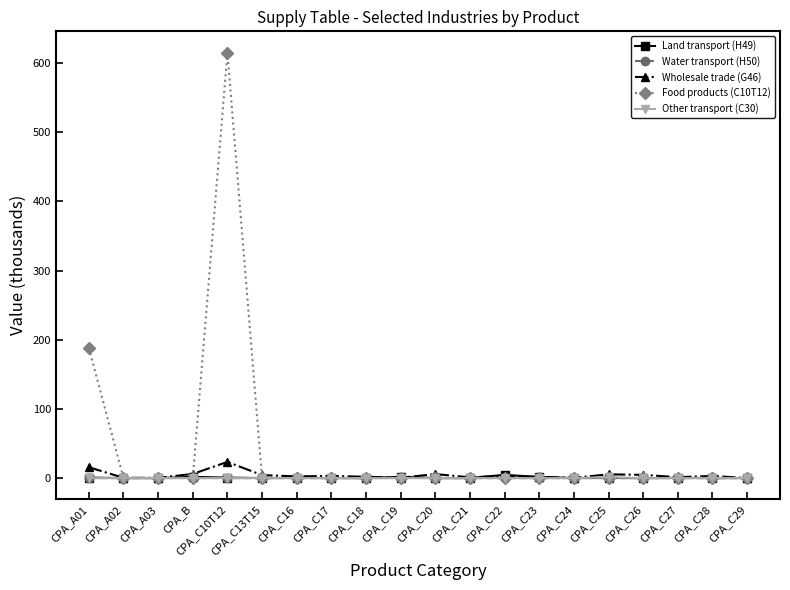

The value of Food products (C10T12) at CPA_A02 is 0.0. True or false?

True